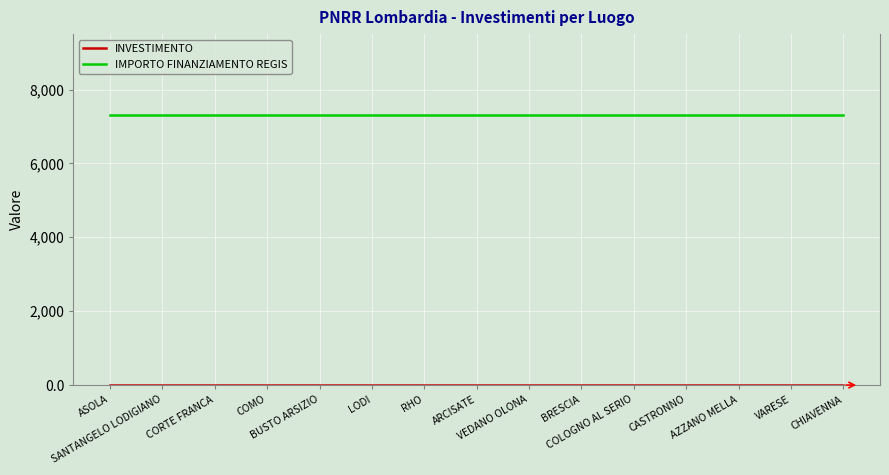

Which series has the largest total across all categories?

IMPORTO FINANZIAMENTO REGIS